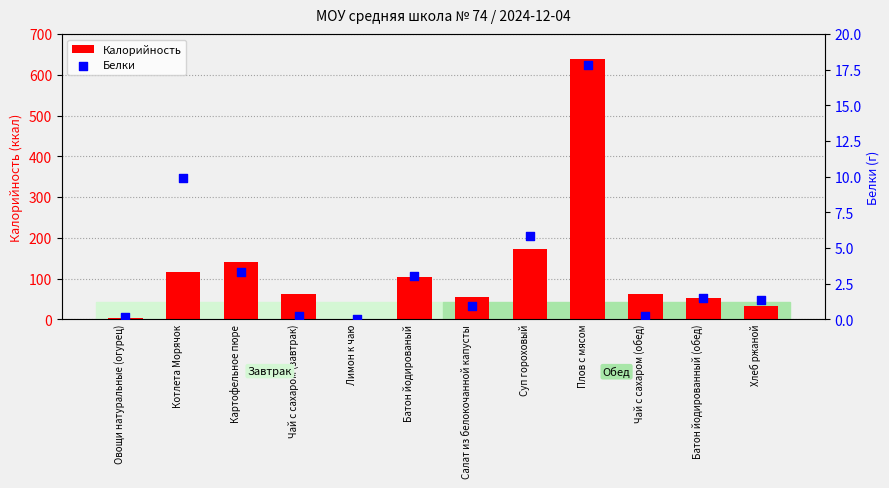

Which series has the largest total across all categories?

Калорийность